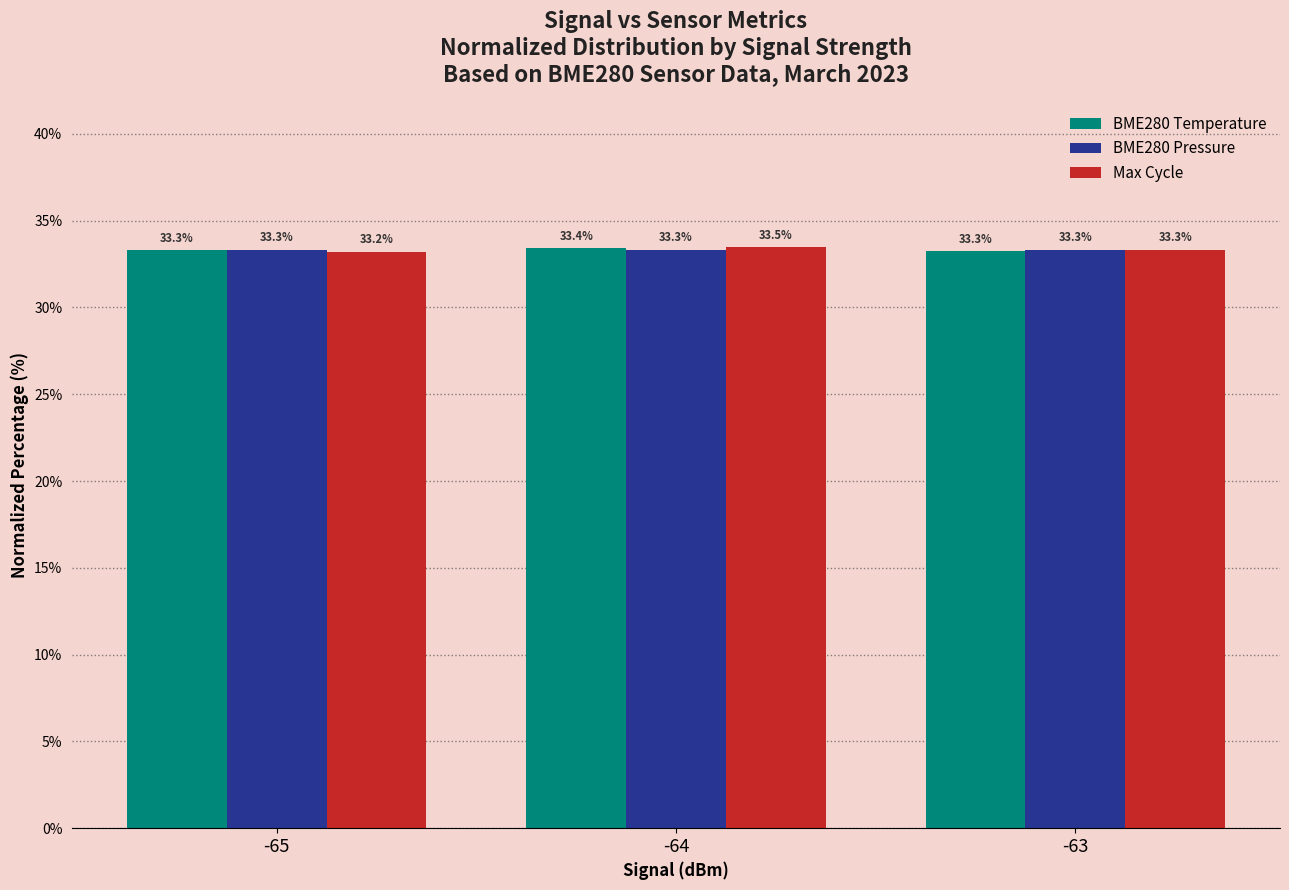

What is the spread (max minus min) of values at -64?

0.1